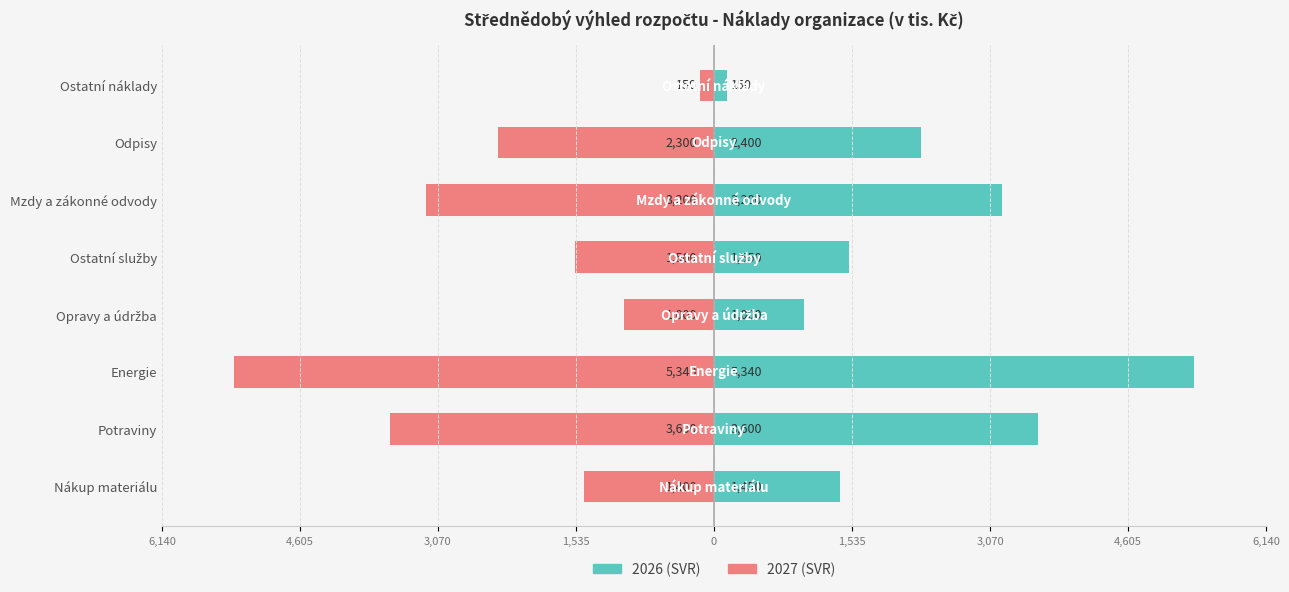

What is the difference between the maximum and minimum values in the 2026 (SVR) series?

5190